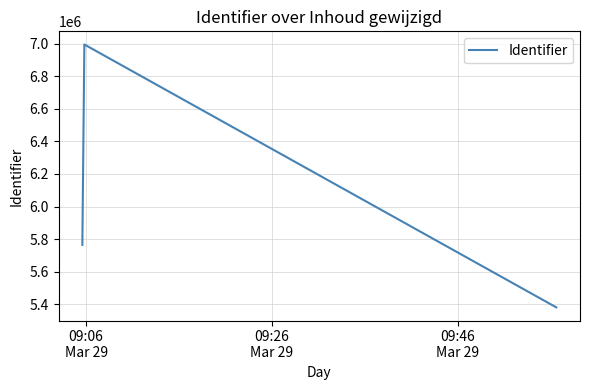

What is the difference between the maximum and minimum values?

1613134